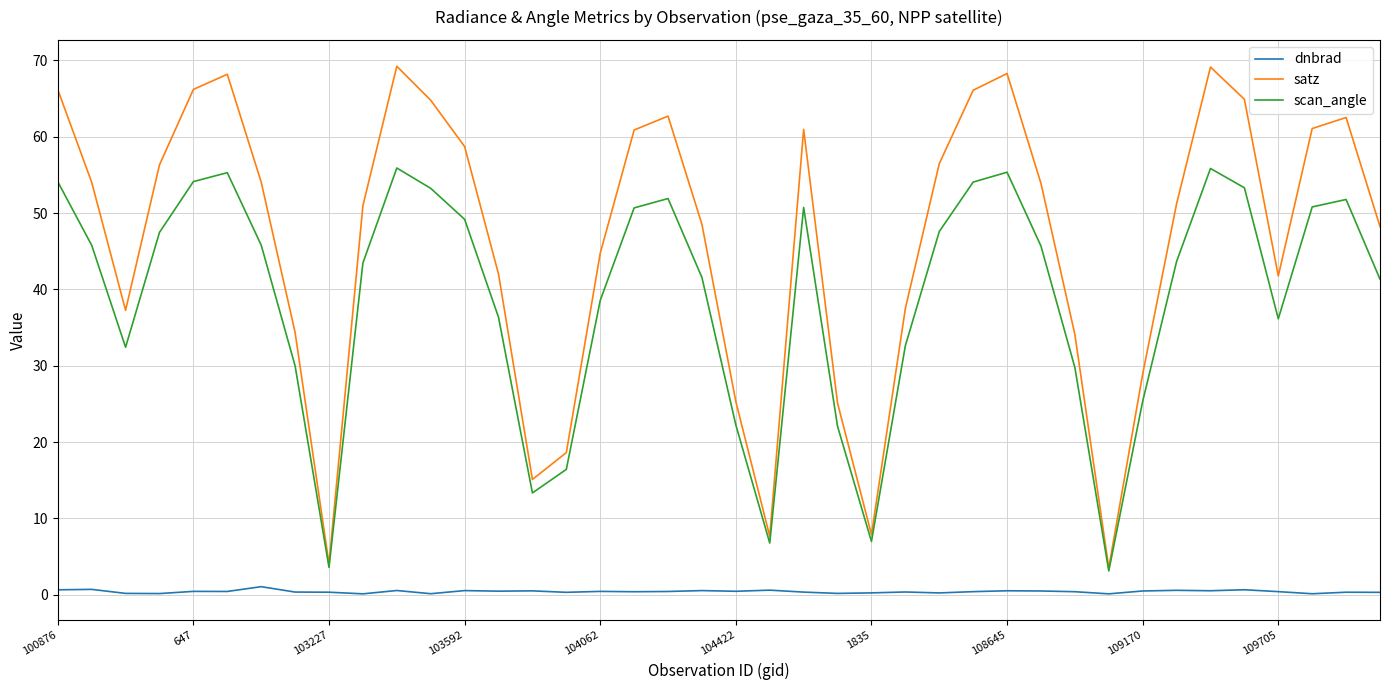

What is the maximum value shown in the chart?

69.2